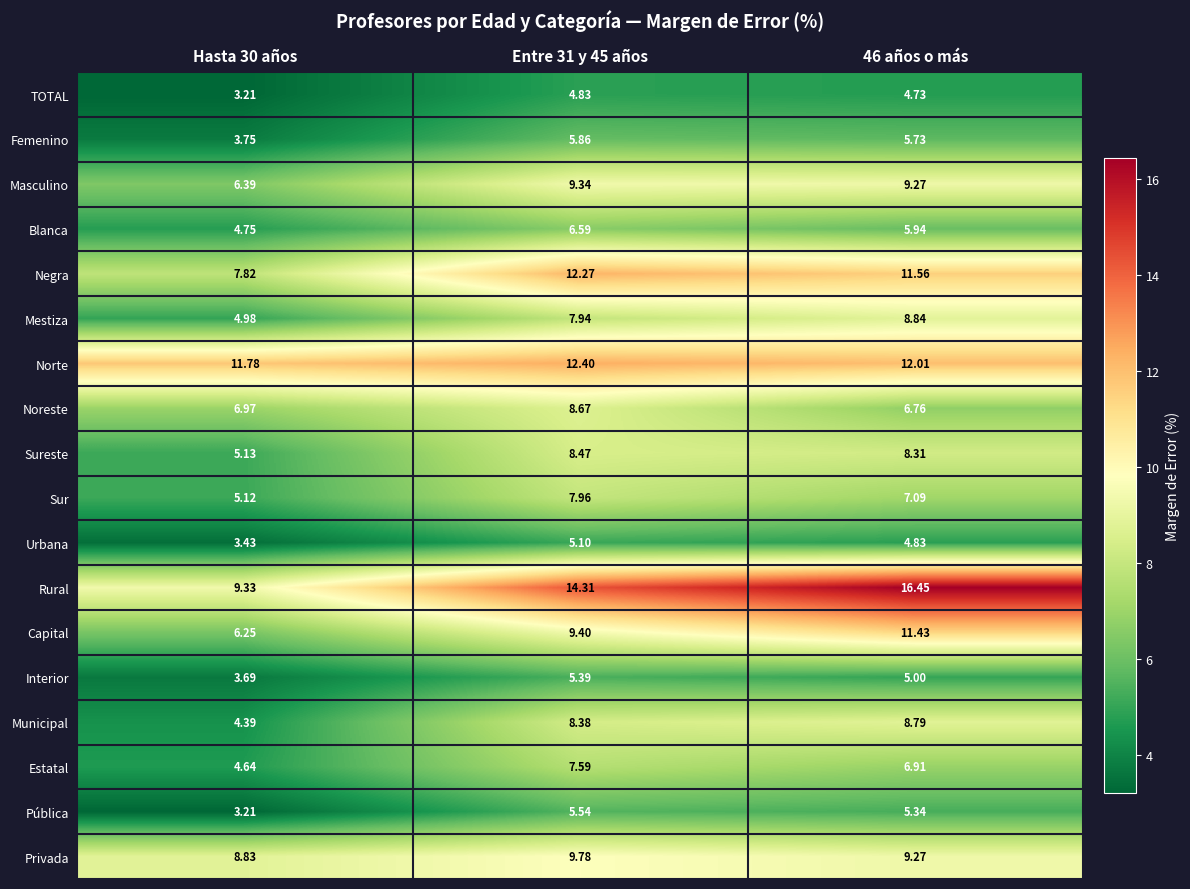

Which category has the lowest value across all series?

Hasta 30 años